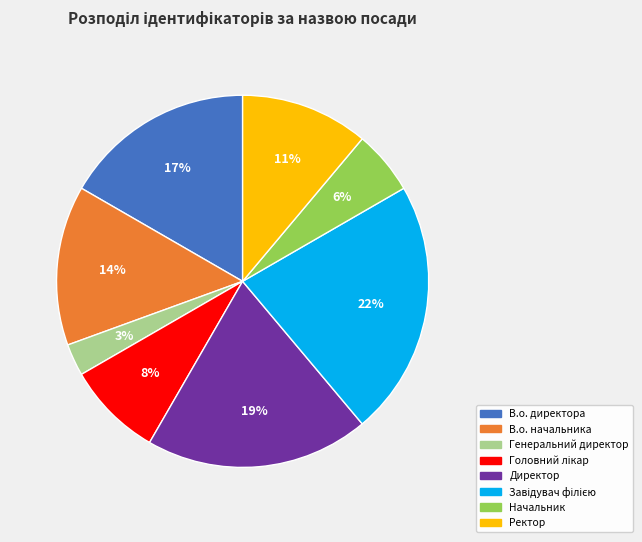

Between Ректор and В.о. директора, which is larger?

В.о. директора